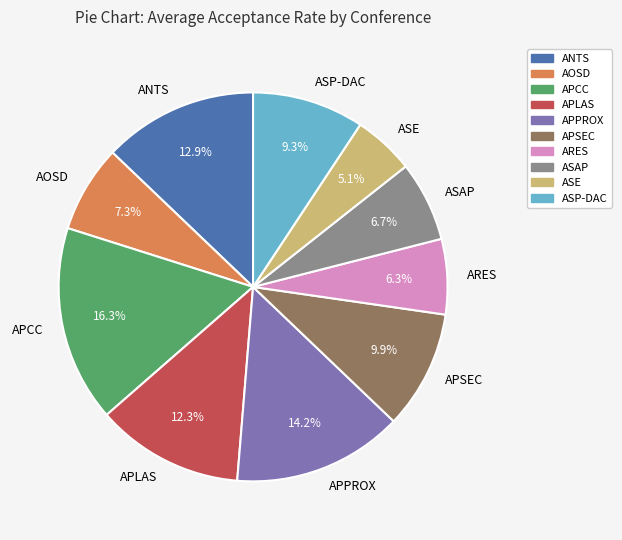

To the nearest percent, what is the combined percentage of APSEC and ARES?

16%